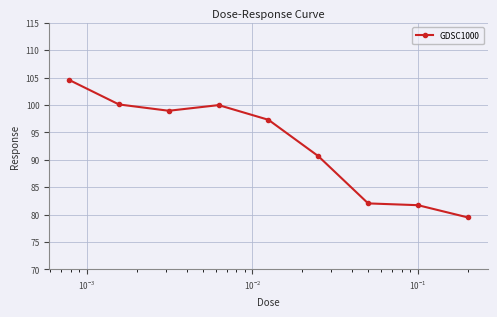

What is the difference between the maximum and minimum values?

25.1